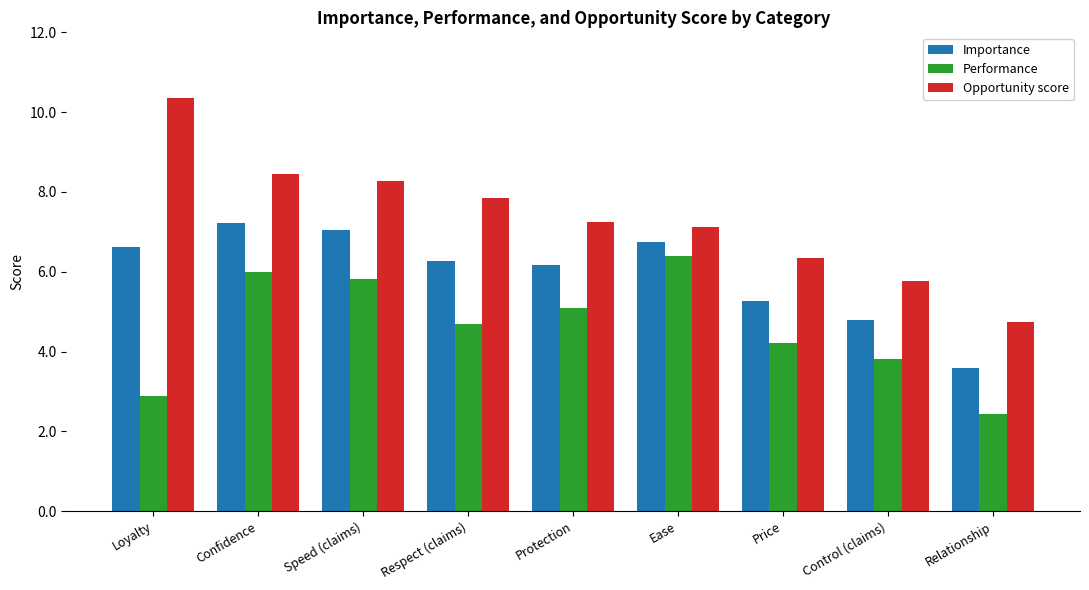

How many groups of bars are there?

9